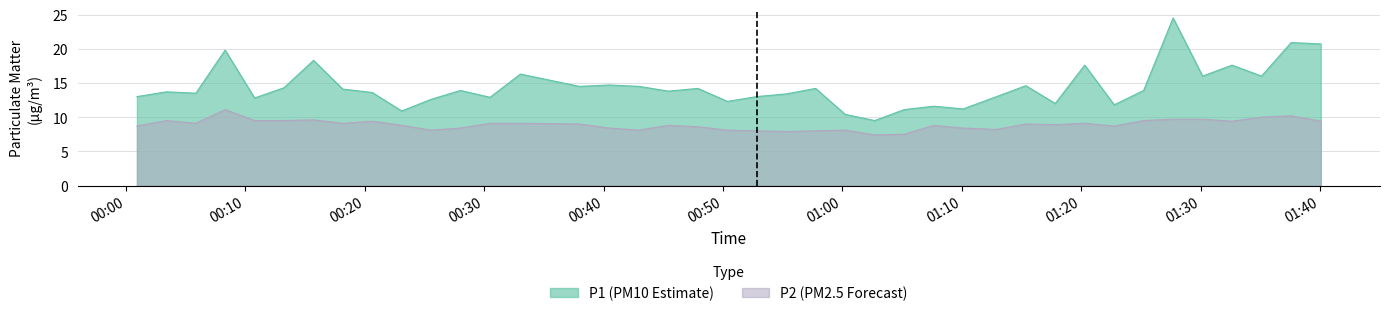

Which series has the largest total across all categories?

P1 (PM10 Estimate)